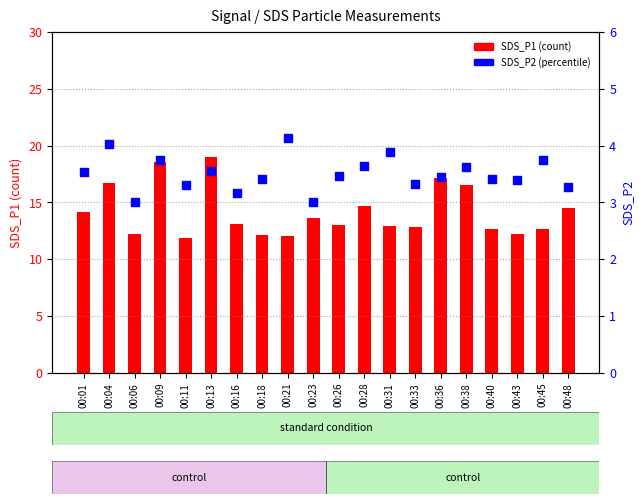

Which series has the largest Y range (max minus min)?

SDS_P1